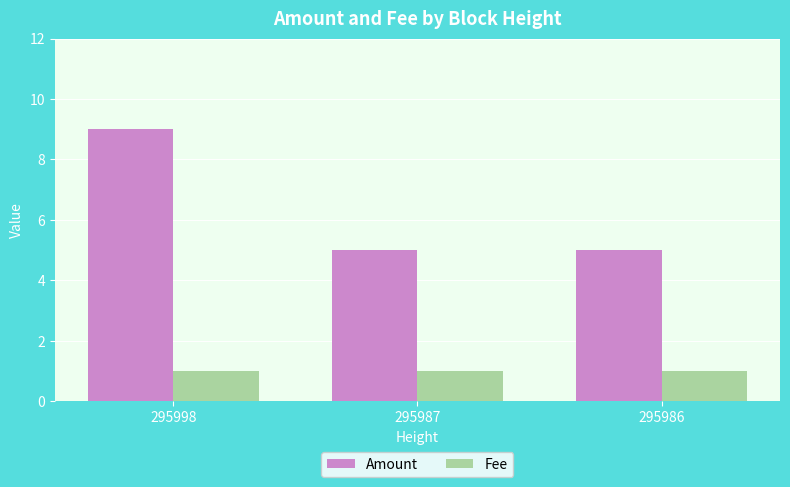

Read the Amount value at 295987.

5